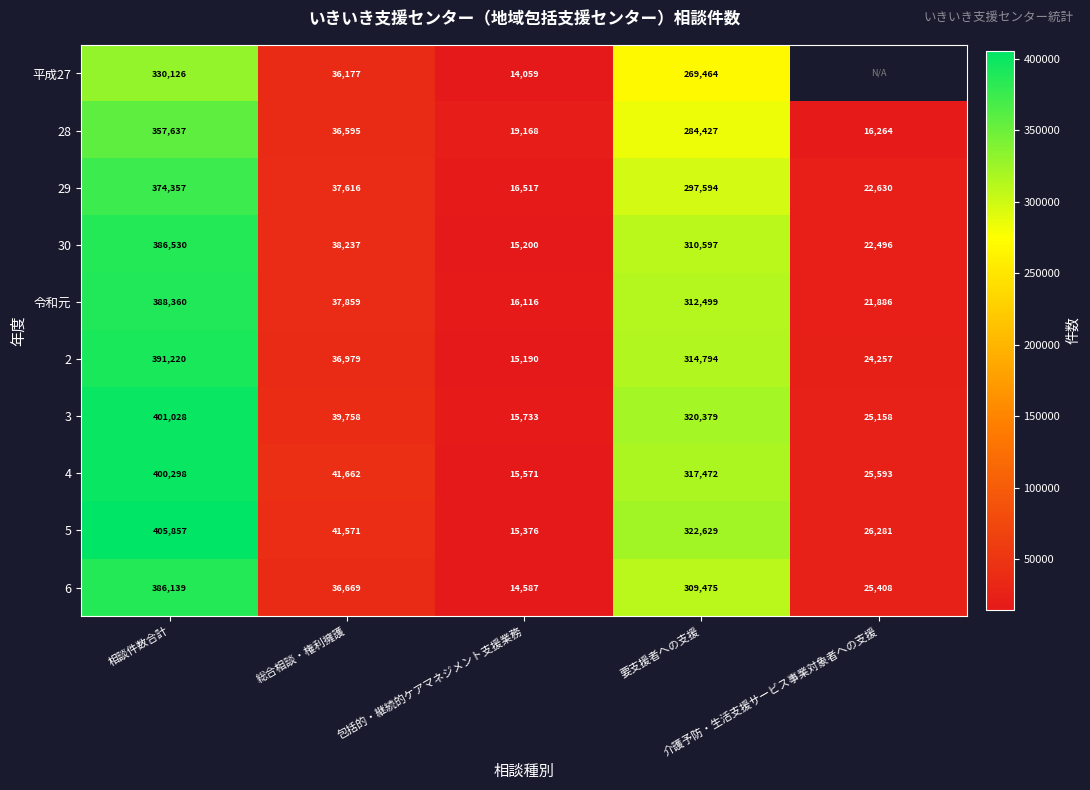

At which label does 令和元 first exceed 37859?

相談件数合計